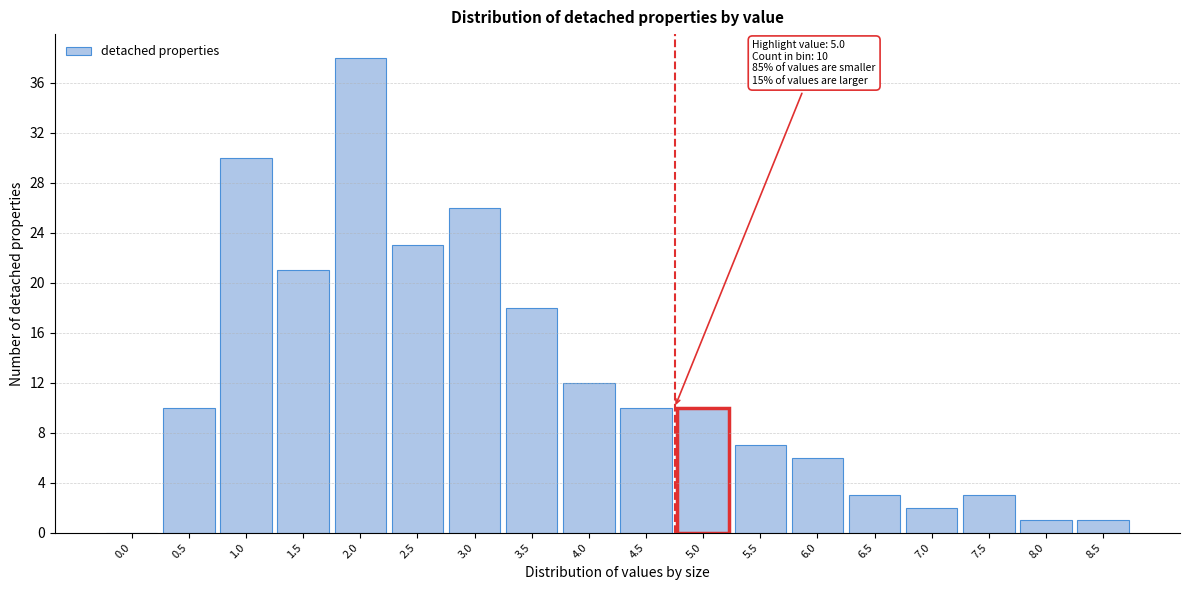

Reading left to right, list all the values displayed in this chart.

0.0=0	0.5=10	1.0=30	1.5=21	2.0=38	2.5=23	3.0=26	3.5=18	4.0=12	4.5=10	5.0=10	5.5=7	6.0=6	6.5=3	7.0=2	7.5=3	8.0=1	8.5=1